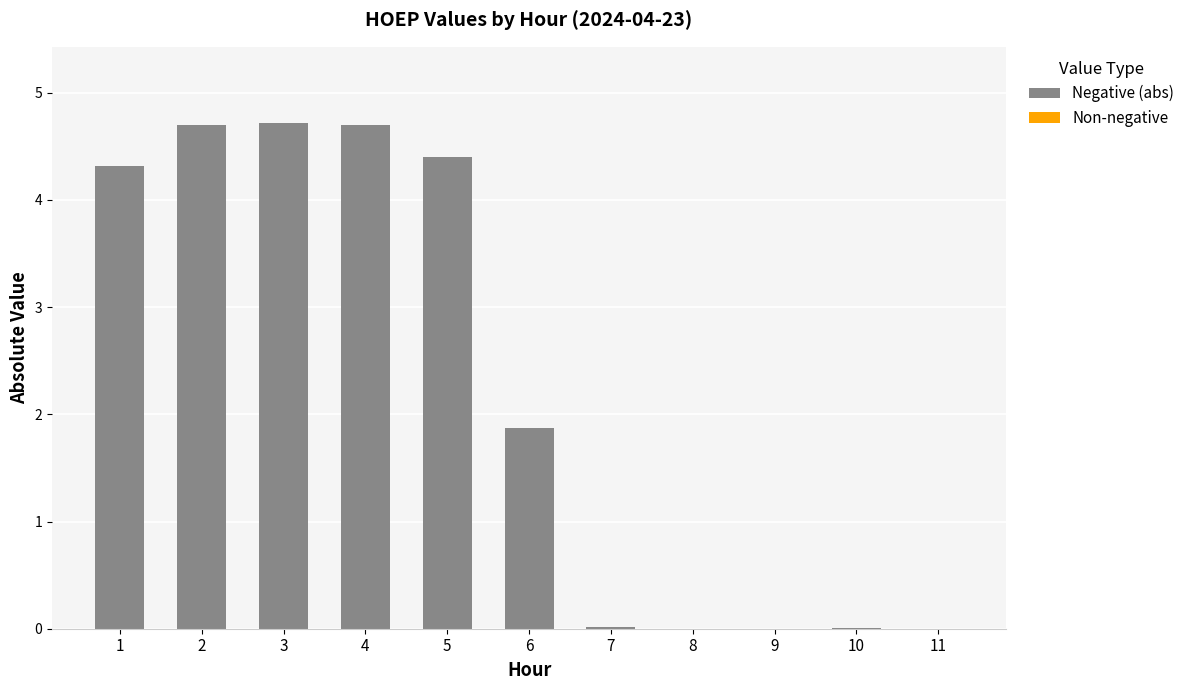

Are the bars horizontal?

No